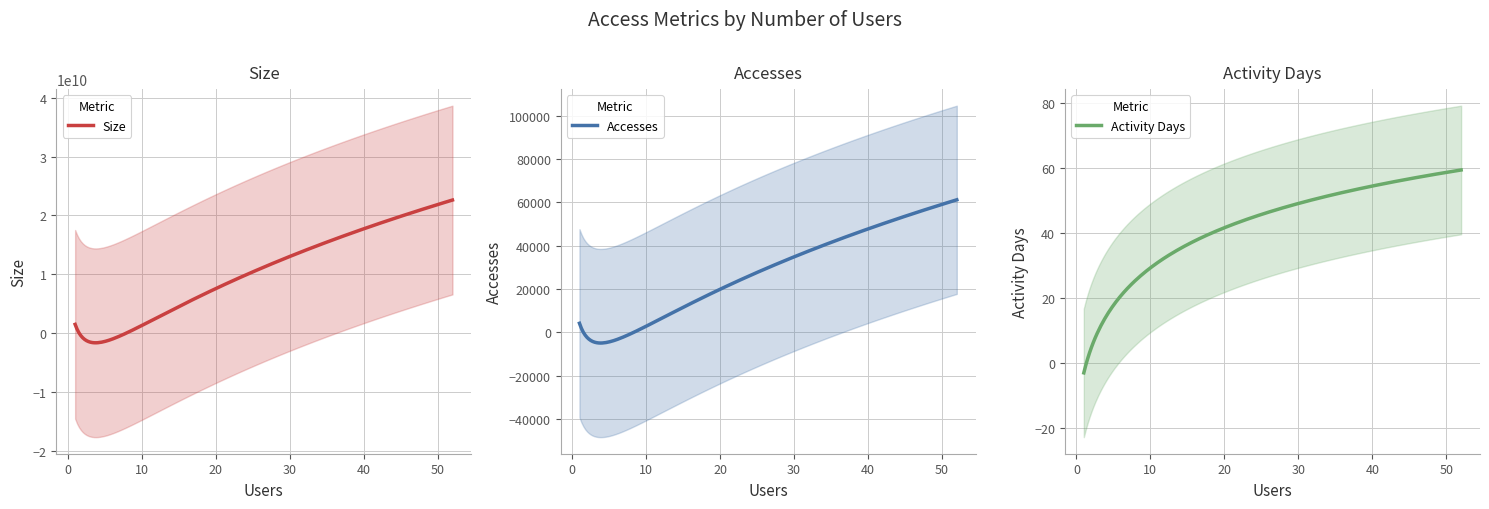

What is the difference between the maximum and minimum values in the Accesses series?

66172.8